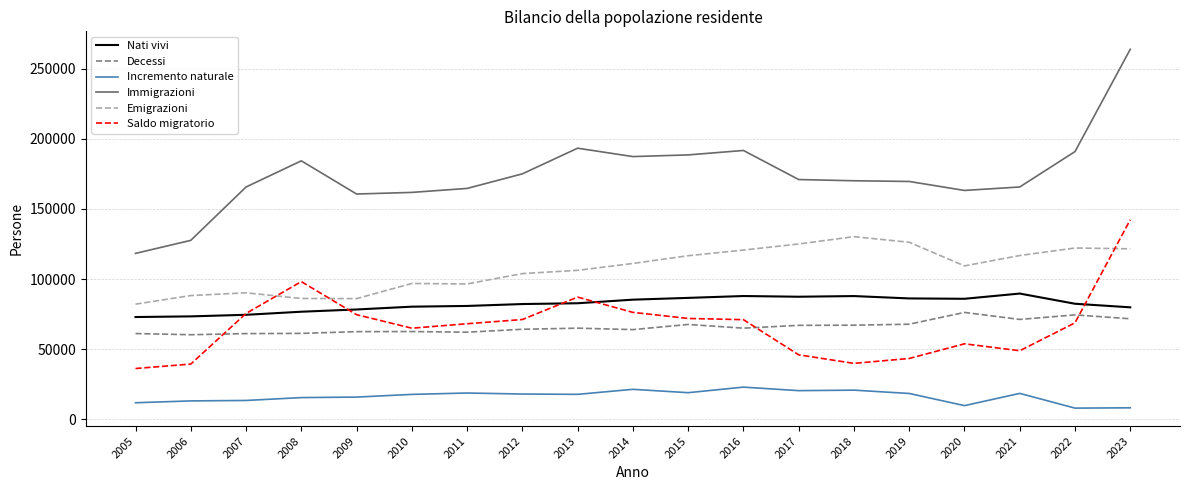

Rank the series at 2022 from lowest to highest value.

Incremento naturale, Saldo migratorio, Decessi, Nati vivi, Emigrazioni, Immigrazioni